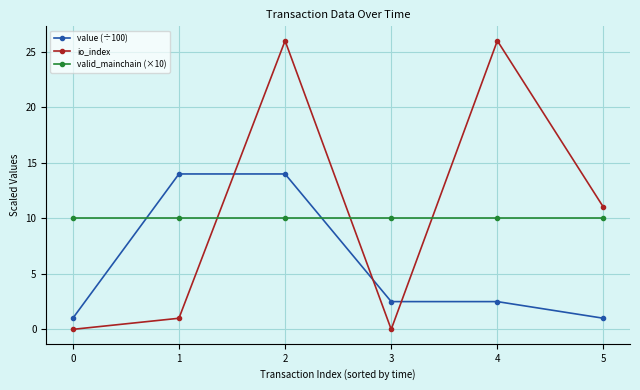

Is it true that valid_mainchain (×10) equals 16.7 at 5?

False